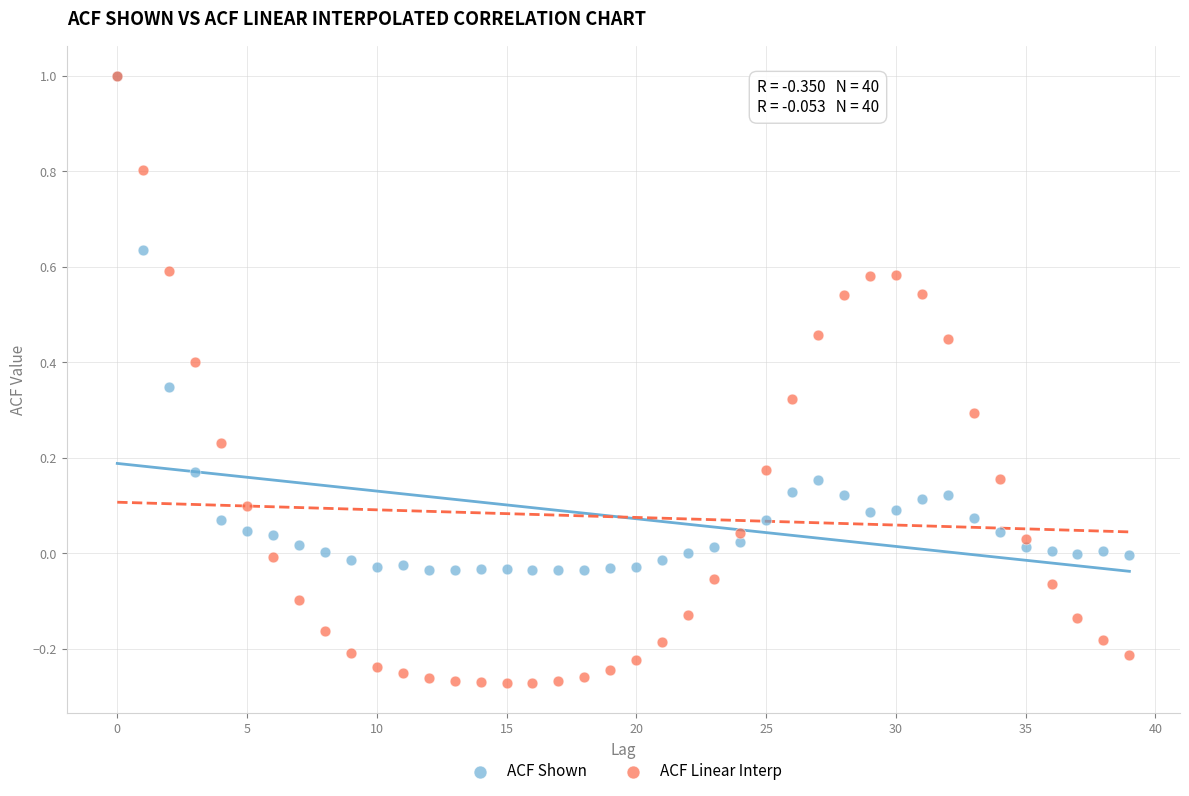

What are all the series names shown in the legend?

ACF Shown, ACF Linear Interp